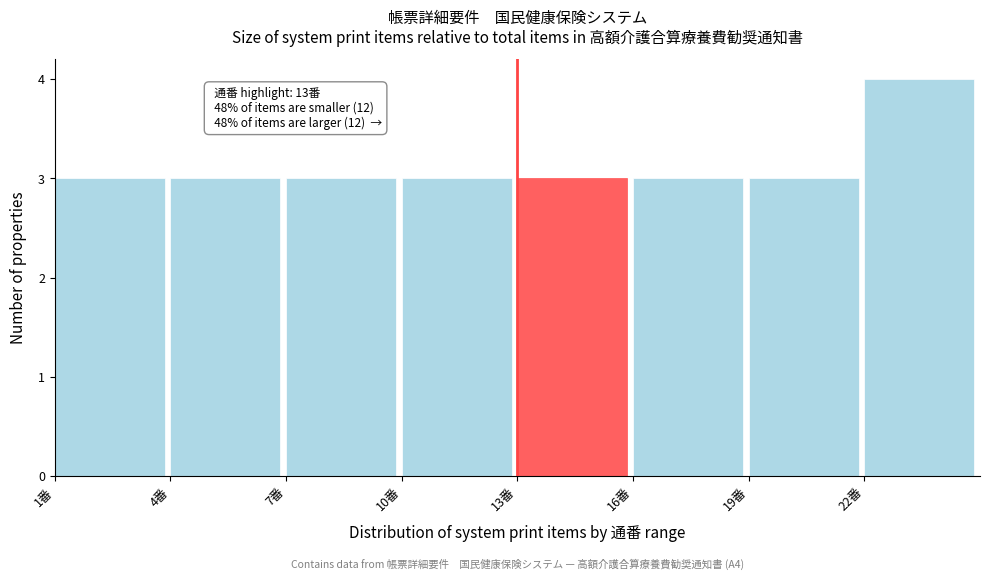

Which range on the x-axis has the tallest bar?

22 to 25